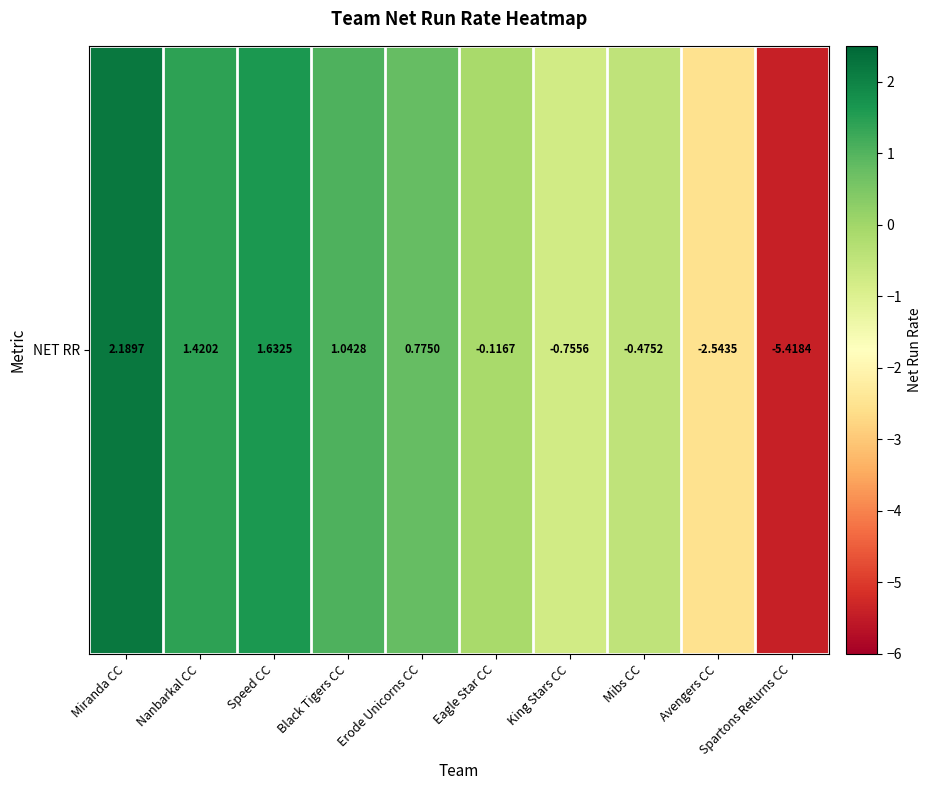

Reading left to right, what are all the values shown in this chart?

2.2	1.4	1.6	1.0	0.8	-0.1	-0.8	-0.5	-2.5	-5.4